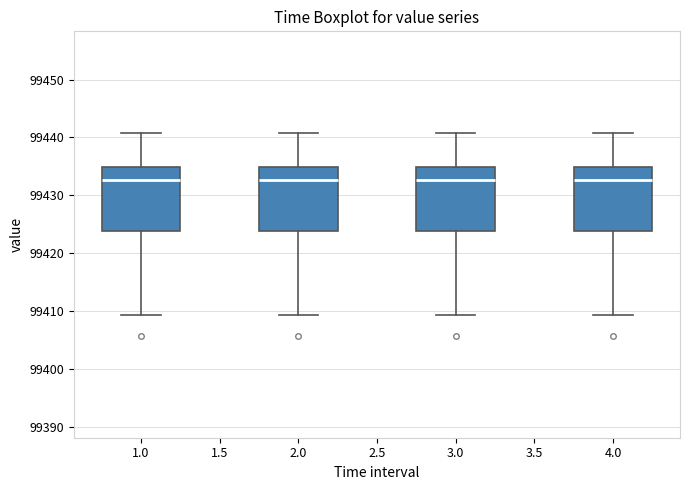

Reading left to right, transcribe this box plot: for each box, give where its median line is, the range the box spans, and where its two whiskers end, as read against the y-axis. The values are not printed on the chart, so give them approximately, as read against the axis.

1.0: median 99433, box 99424 to 99435, whiskers 99409 to 99441
2.0: median 99433, box 99424 to 99435, whiskers 99409 to 99441
3.0: median 99433, box 99424 to 99435, whiskers 99409 to 99441
4.0: median 99433, box 99424 to 99435, whiskers 99409 to 99441